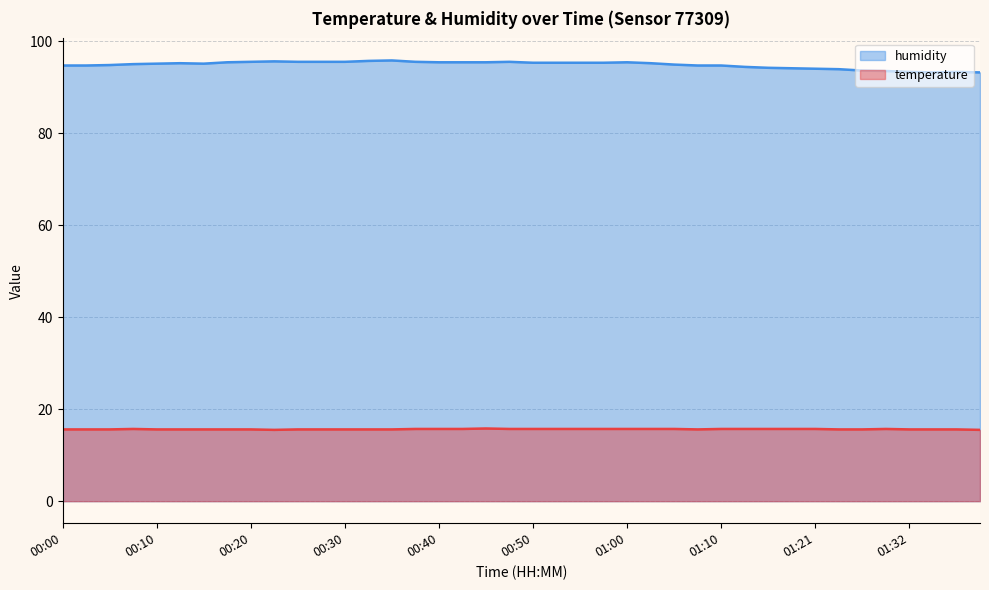

The humidity series shows 95.2 at 00:12. True or false?

True